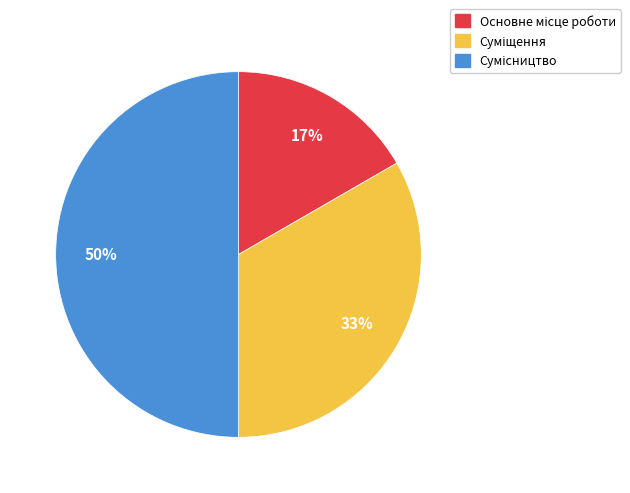

To the nearest percent, what is the average slice percentage?

33%